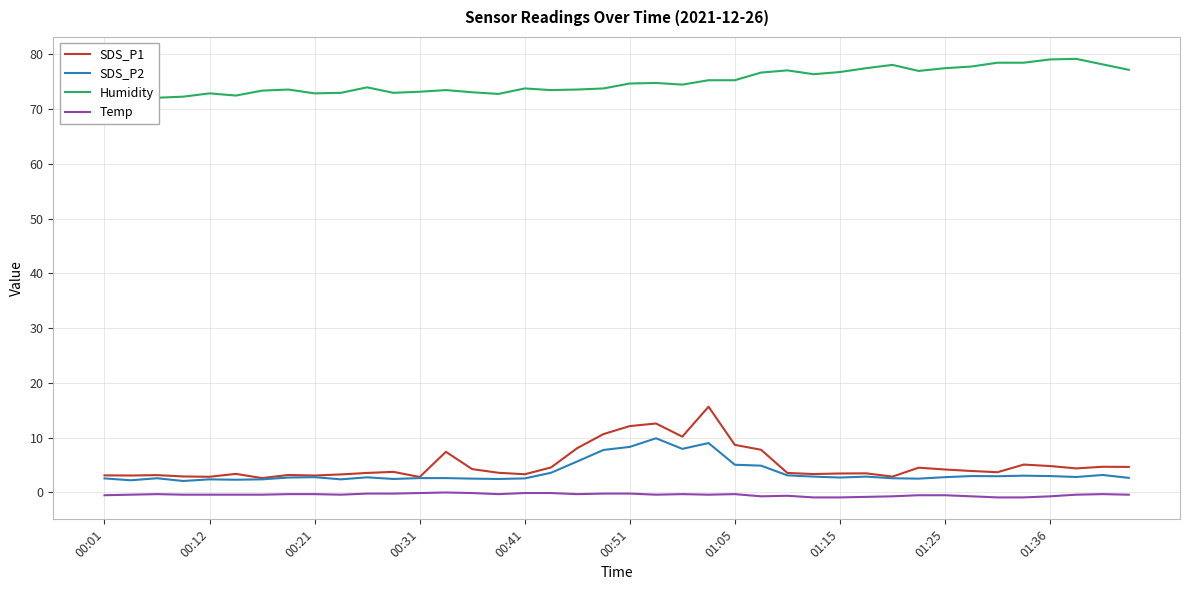

What is the difference between the maximum and minimum values in the Temp series?

0.9